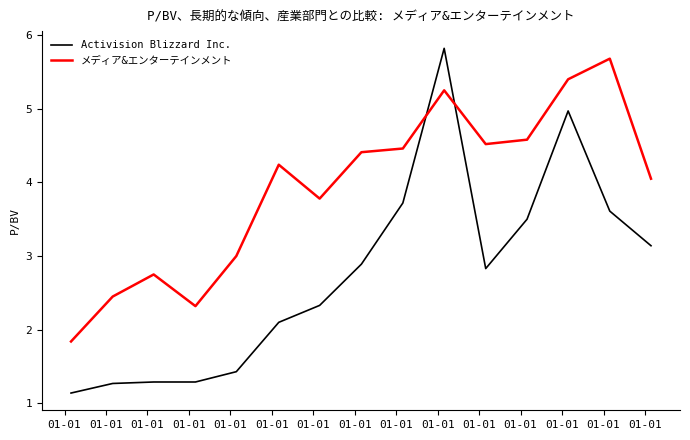

Which series has the largest range (max minus min)?

Activision Blizzard Inc.